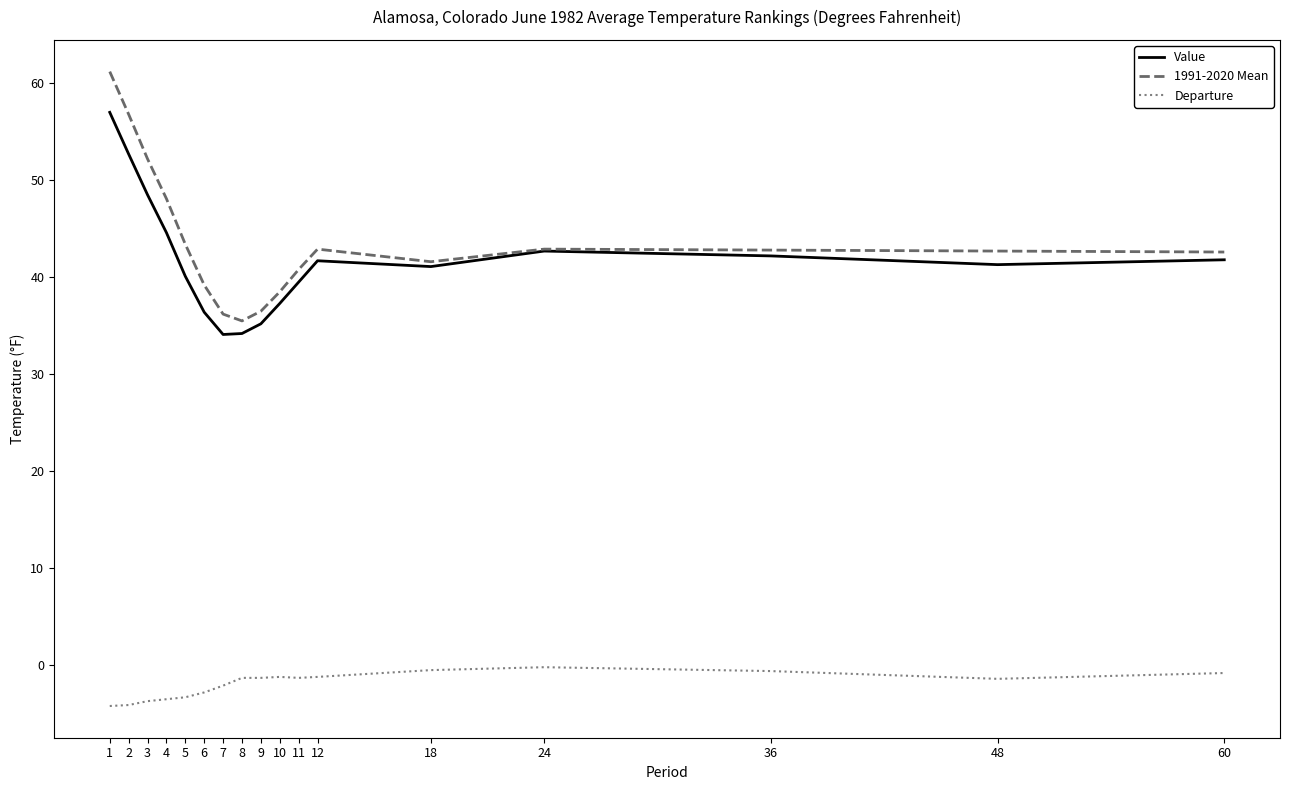

Does the chart display data point markers on the line(s)?

No